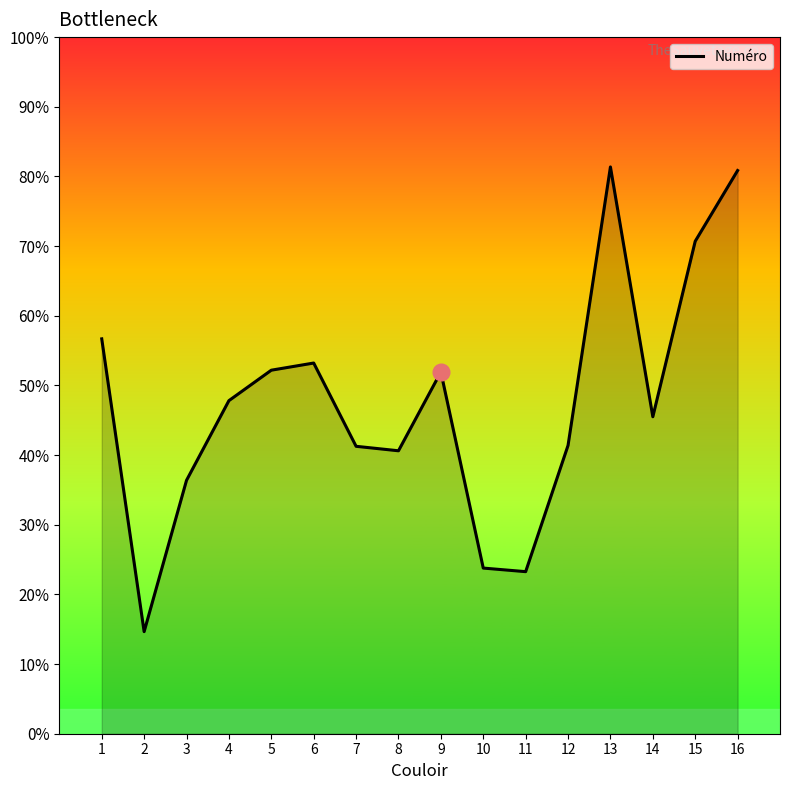

Does the chart display data point markers on the line(s)?

No